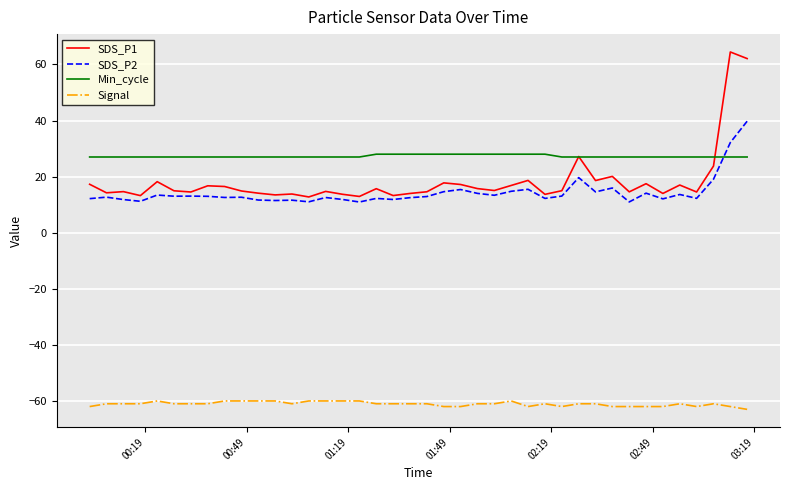

What is the highest value of the SDS_P1 series?

64.5